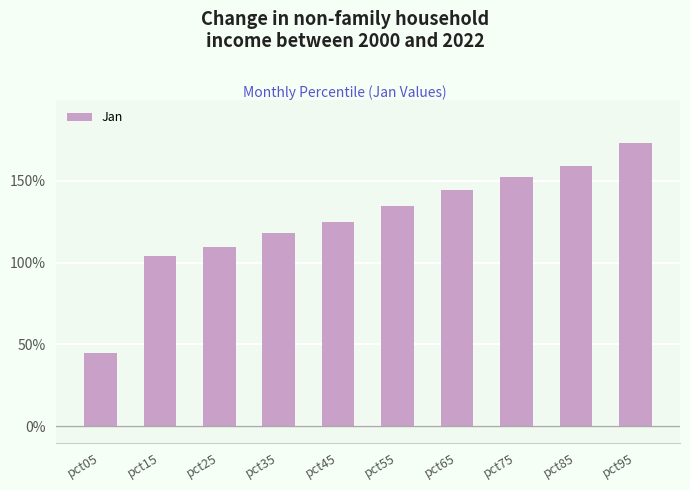

Between pct35 and pct45, which is larger?

pct45